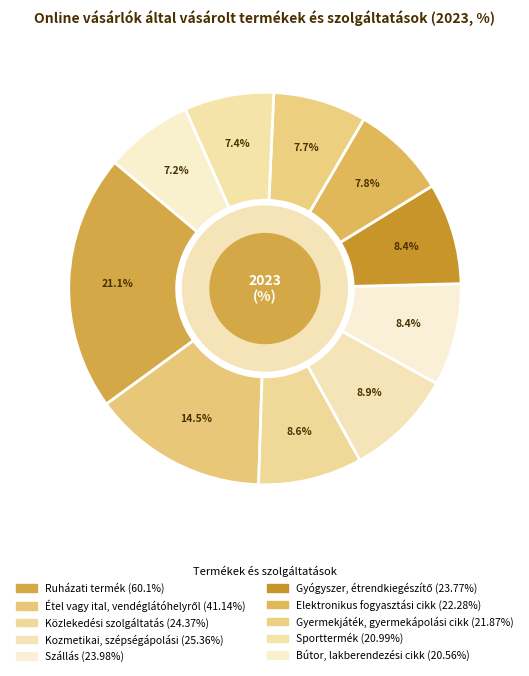

The Bútor, lakberendezési cikk slice represents 7% of the pie. True or false?

True